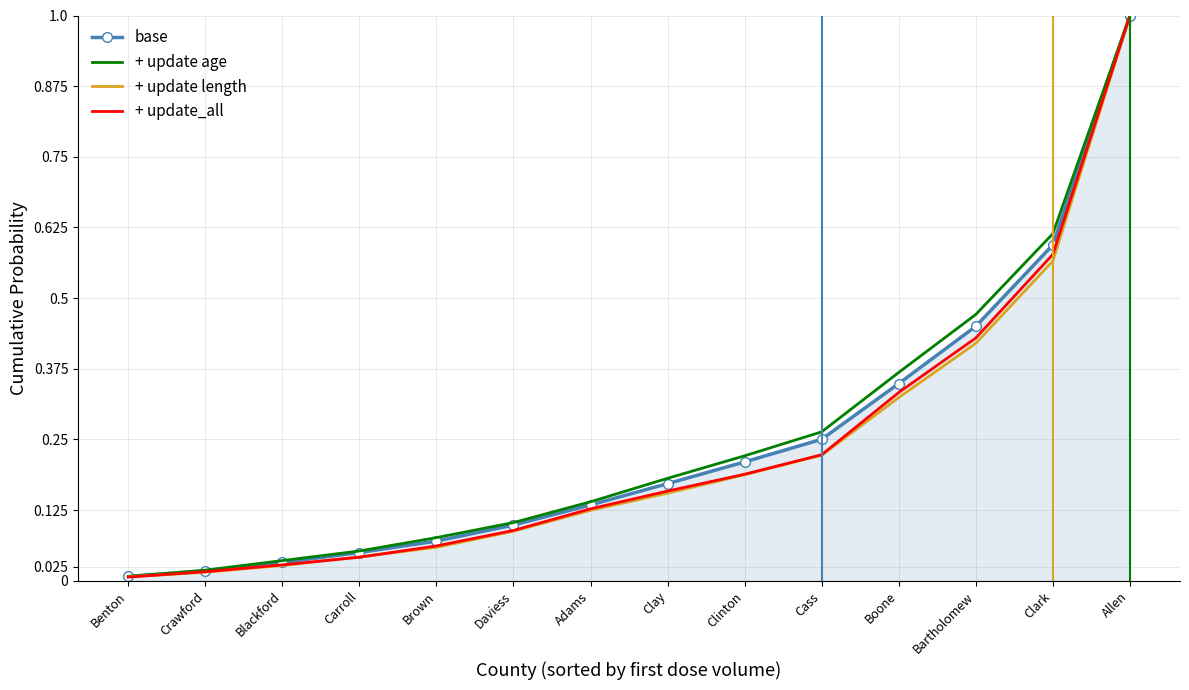

What is the maximum value shown in the chart?

1.0